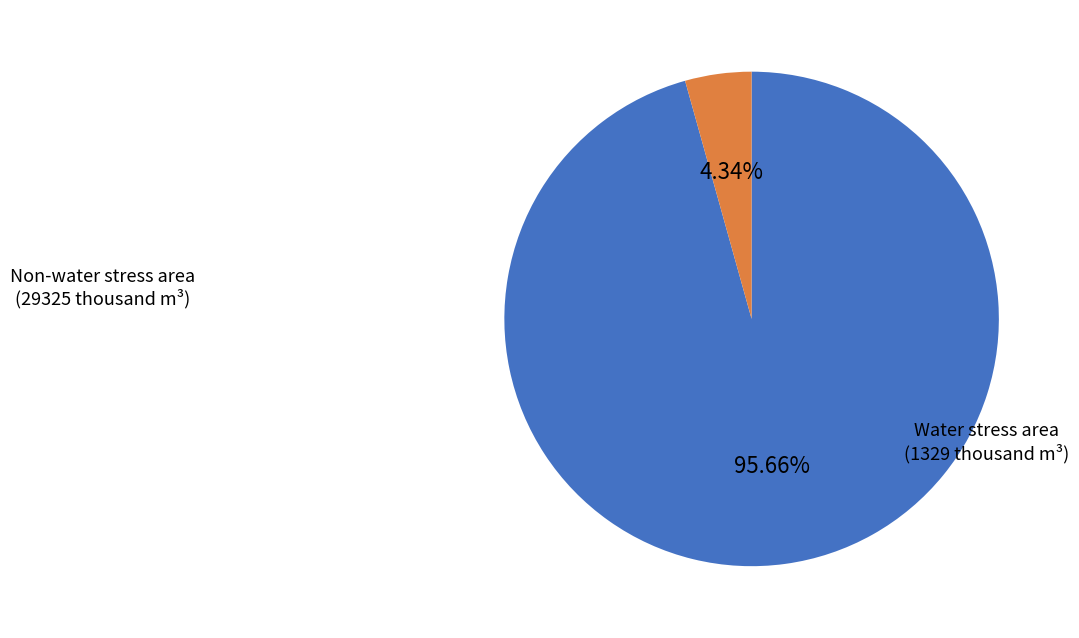

Is there a majority slice in this chart?

Yes